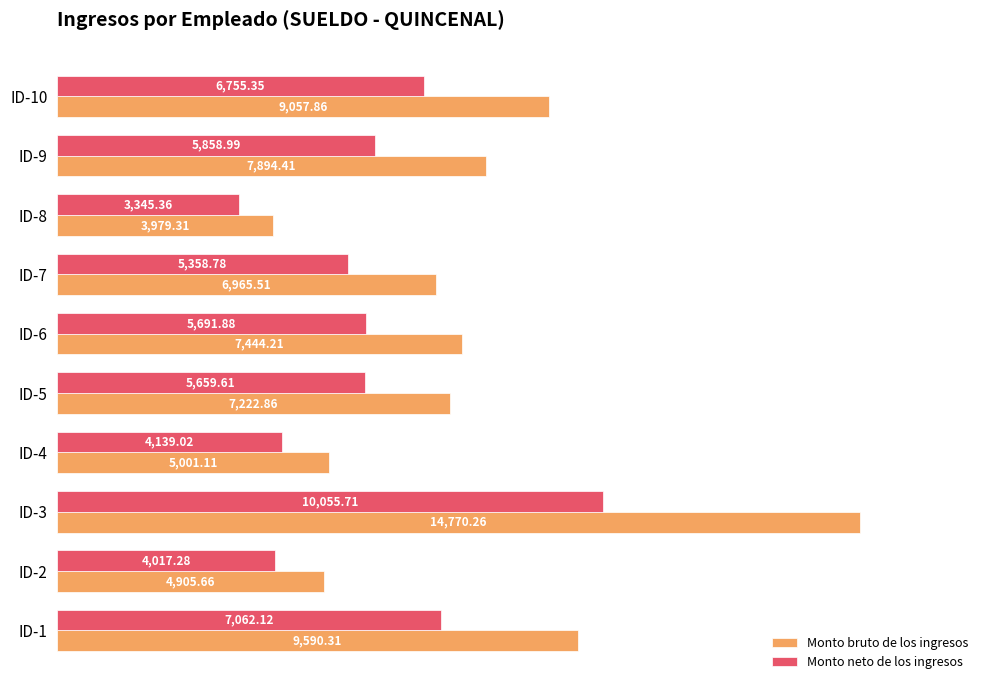

At how many categories does at least one series exceed 6037?

7